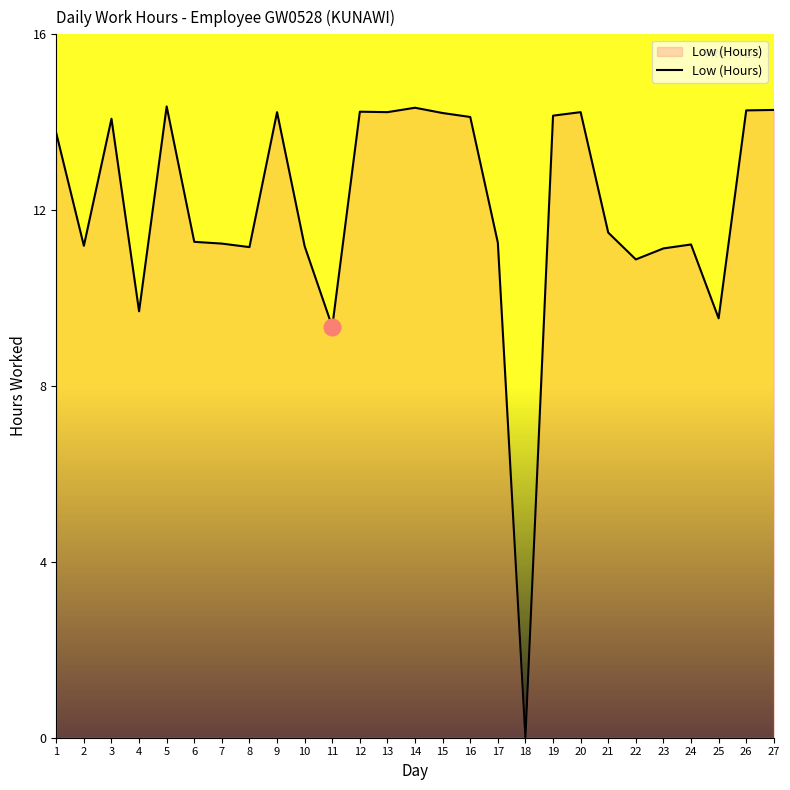

How many categories are shown in the chart?

27